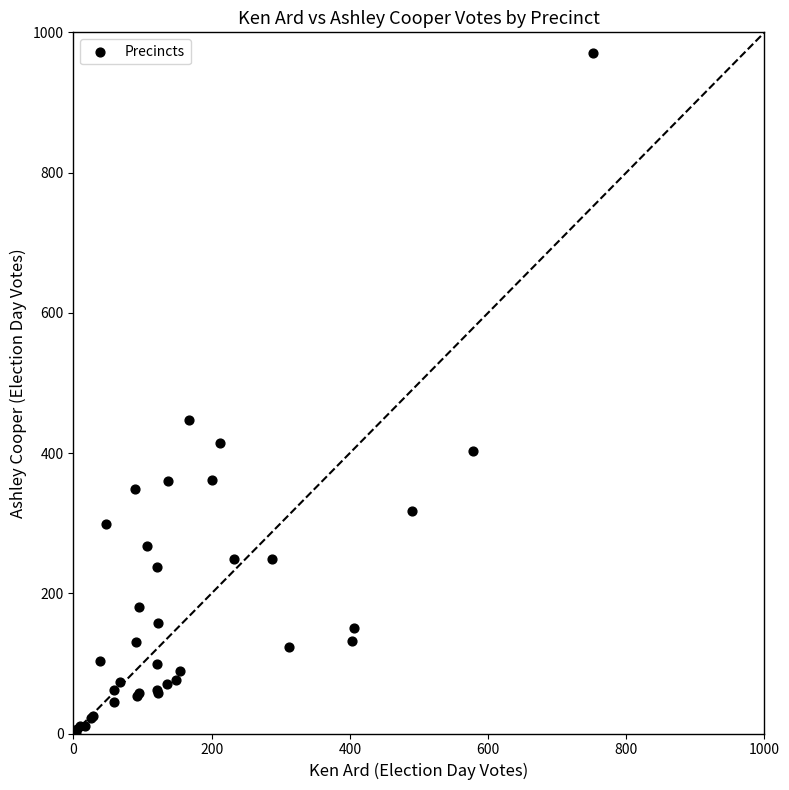

What Y value in the scatter plot is closest to 485?

447